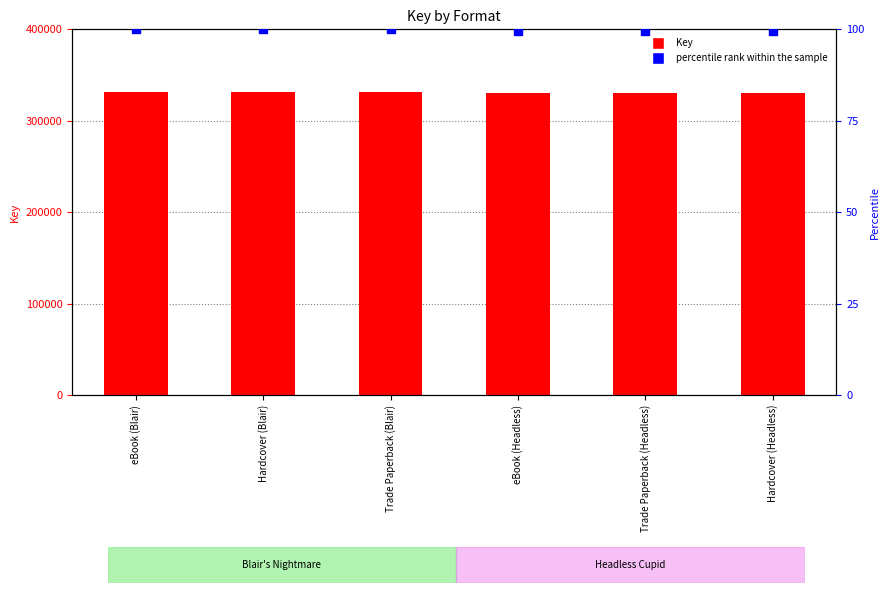

Which series has the largest Y range (max minus min)?

Key